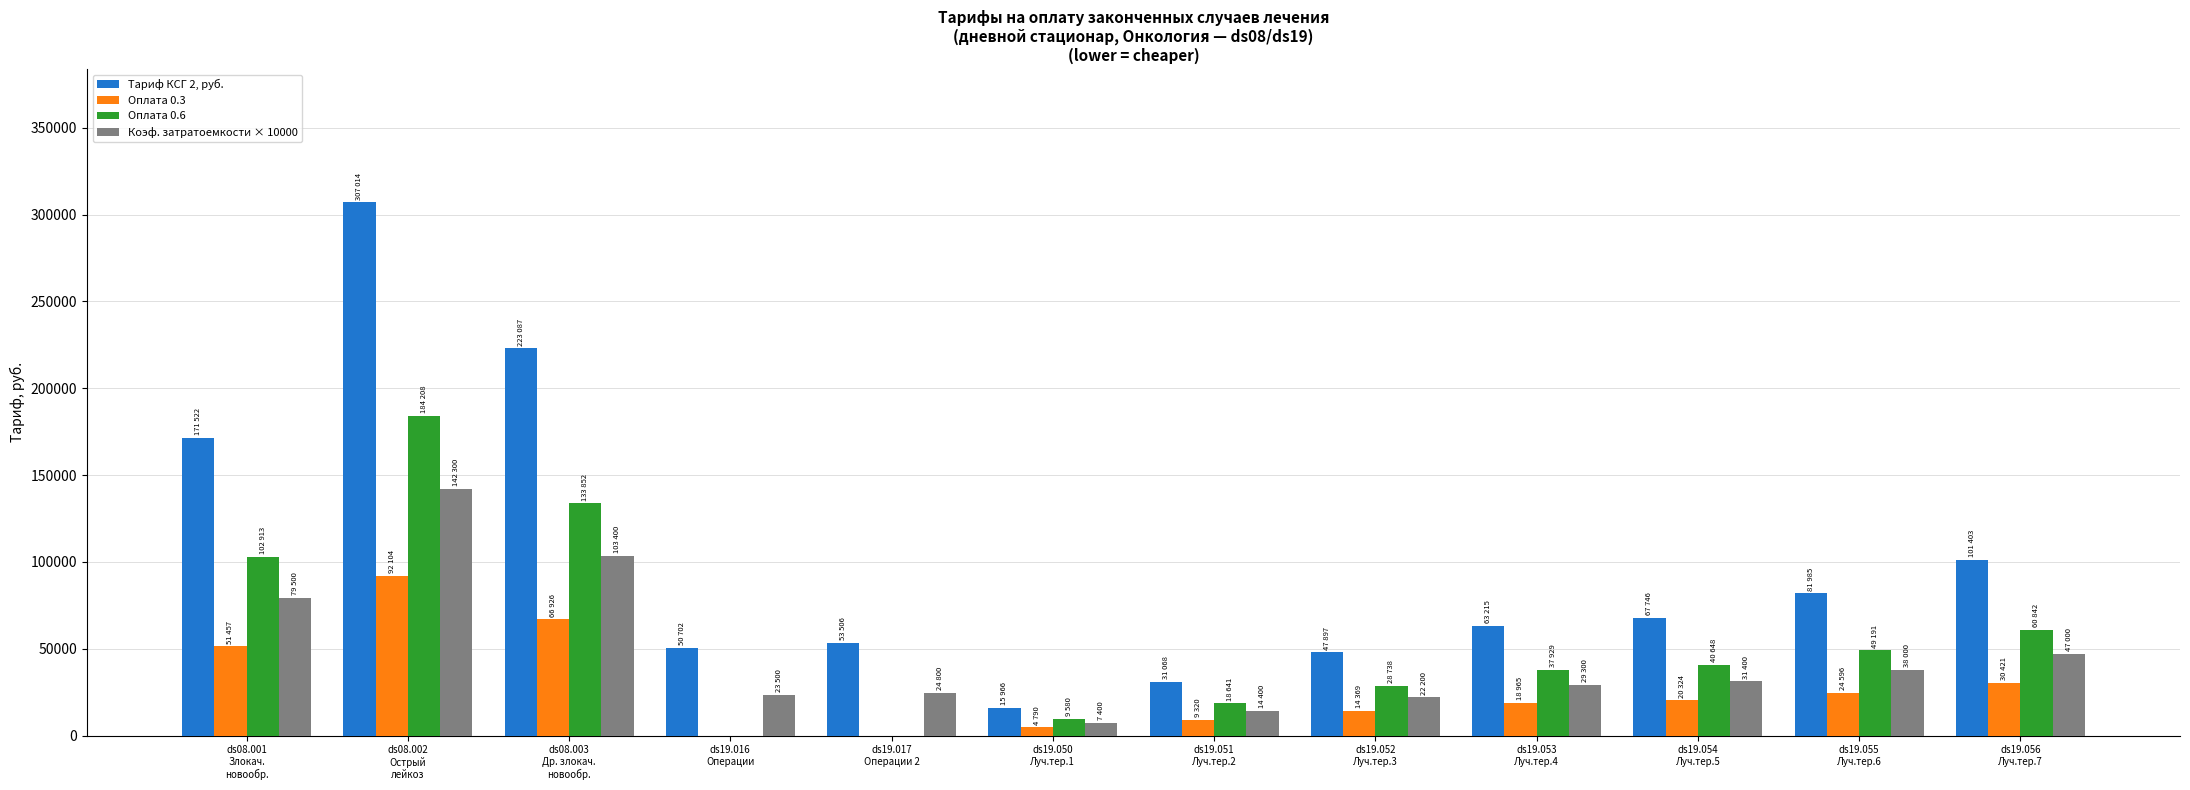

How many groups of bars are there?

12